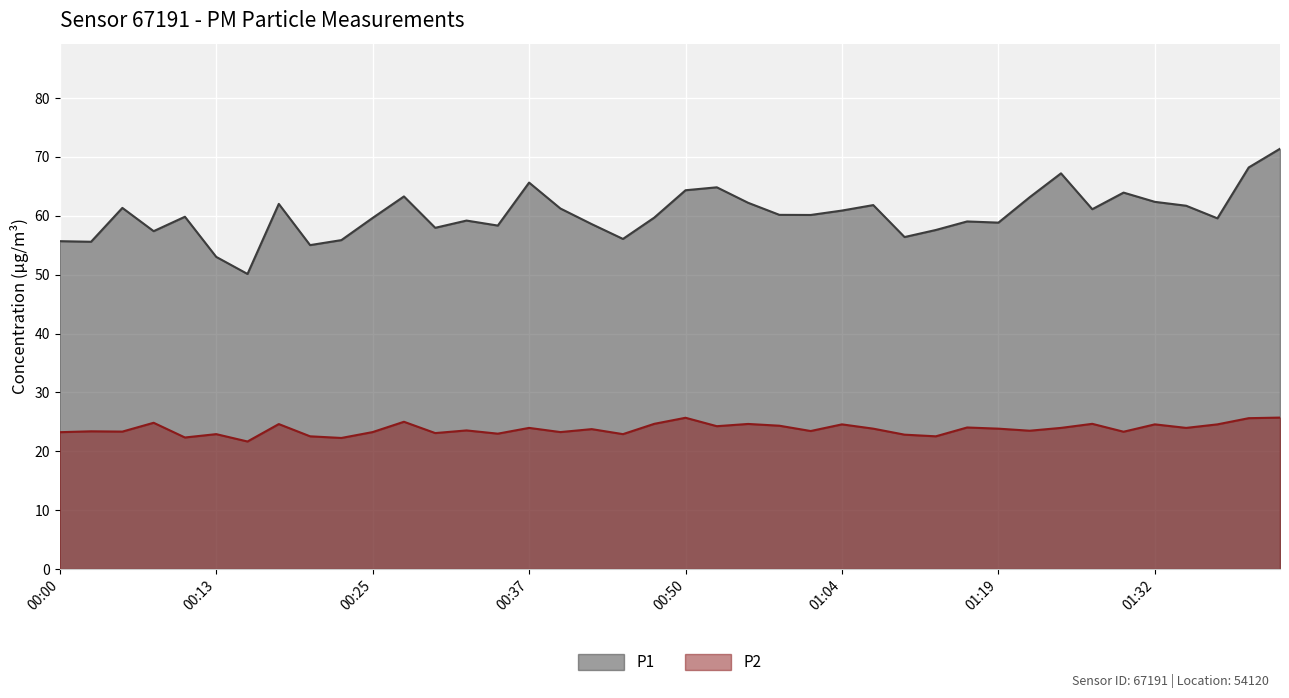

List the series in order of their overall mean, highest first.

P1, P2